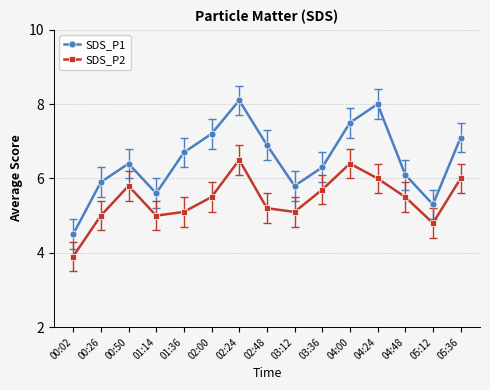

What is the difference between the maximum and second lowest values in the SDS_P2 series?

1.7